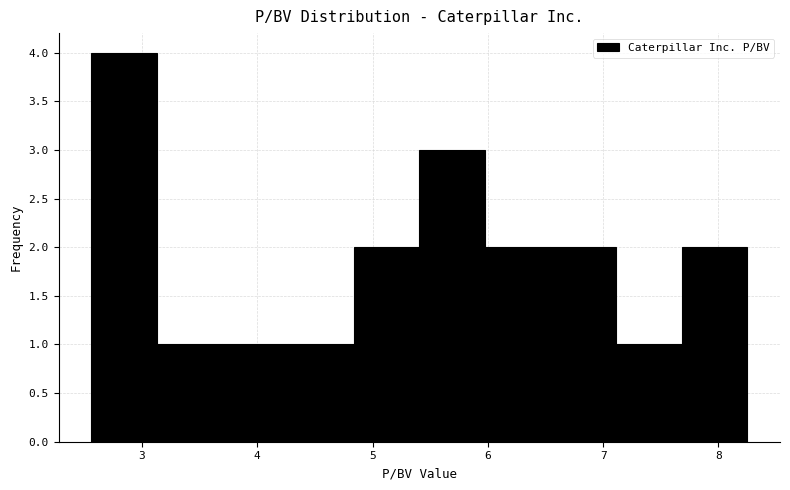

Which range on the x-axis has the tallest bar?

2.6 to 3.1